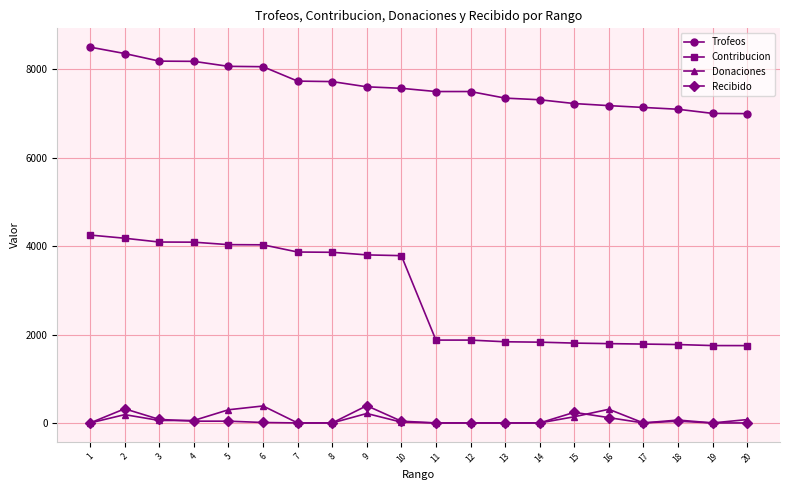

The Contribucion series shows 4094 at 3. True or false?

True